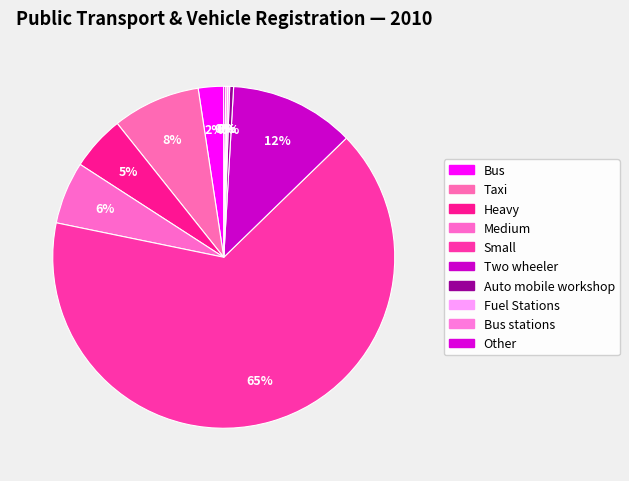

To the nearest percent, what is the difference between the Heavy and Fuel Stations slice percentages?

5%